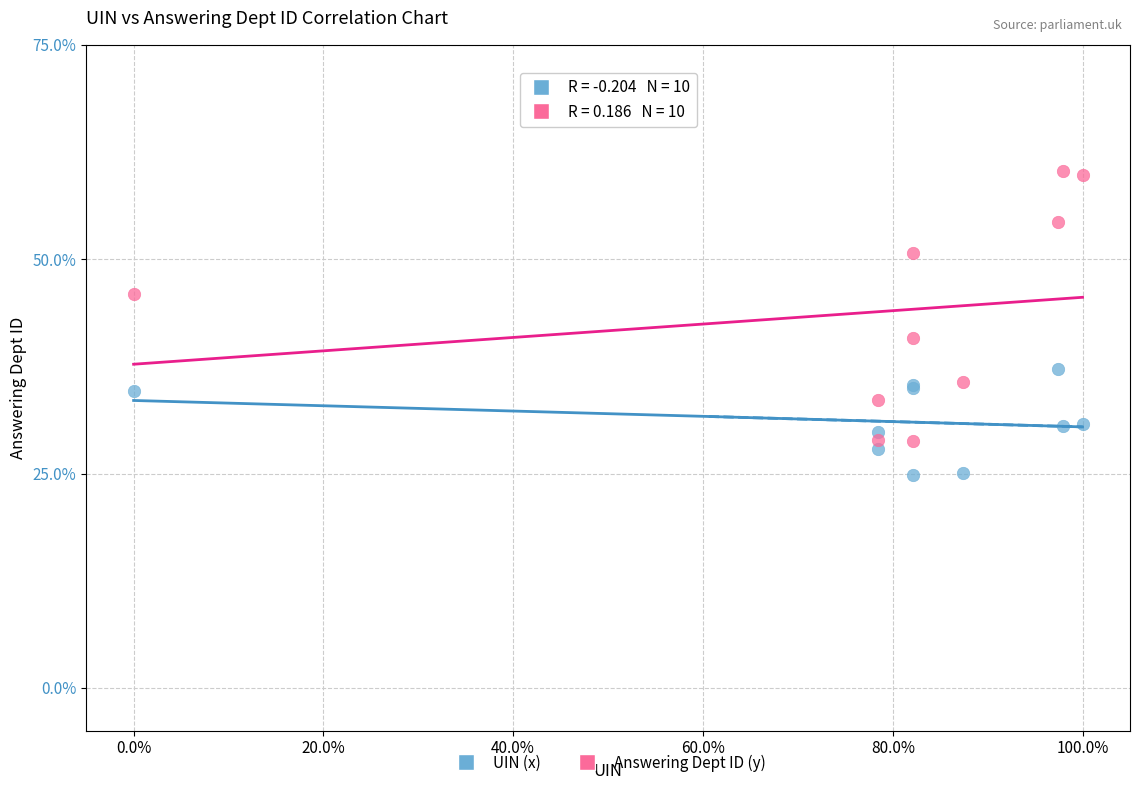

Which series reaches the minimum Y coordinate?

UIN (x)